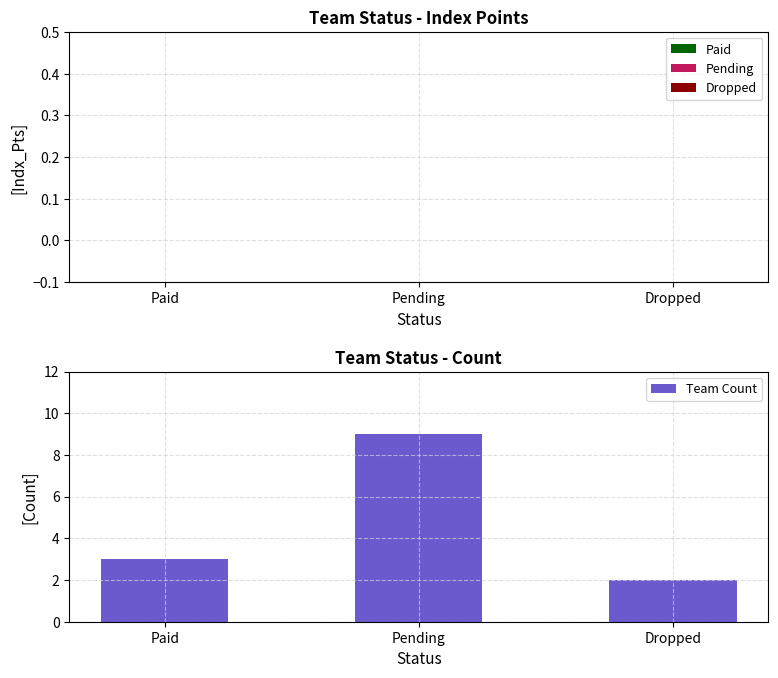

What is the label of the 3rd bar from the left?

Dropped